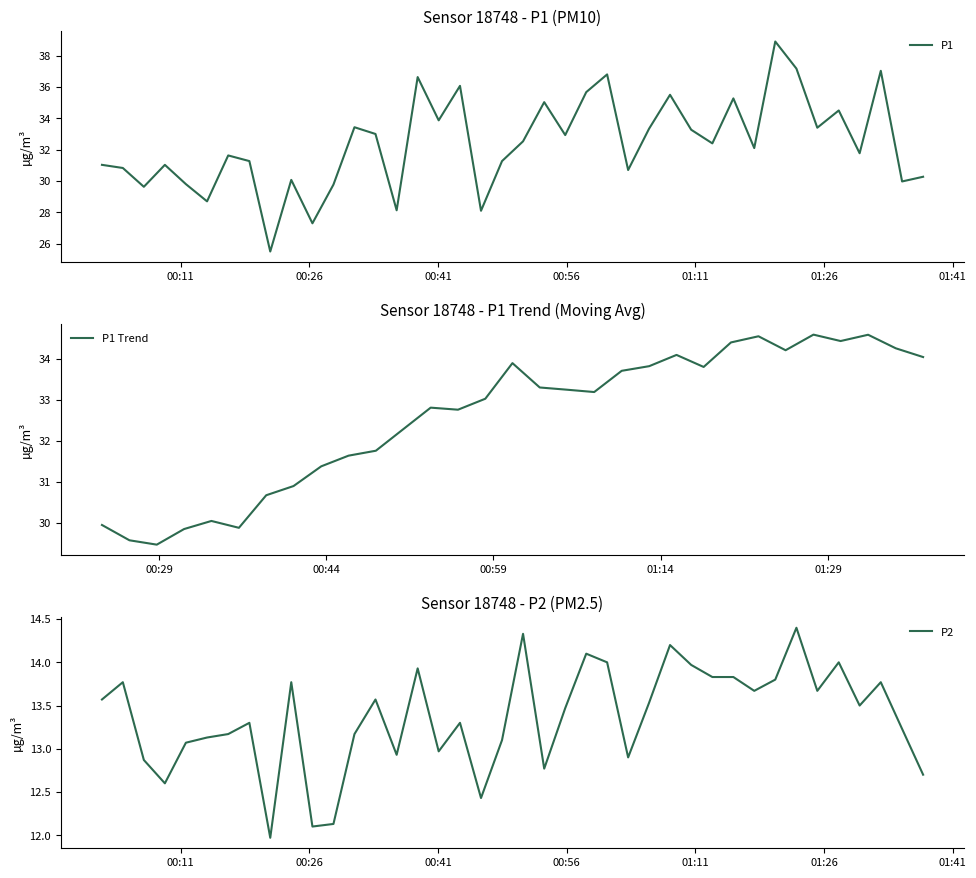

Which series has the widest spread of values?

P1